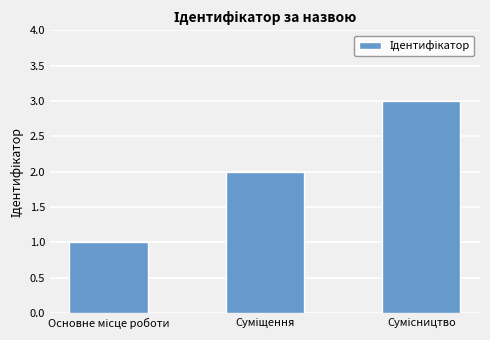

What is the greatest value displayed?

3